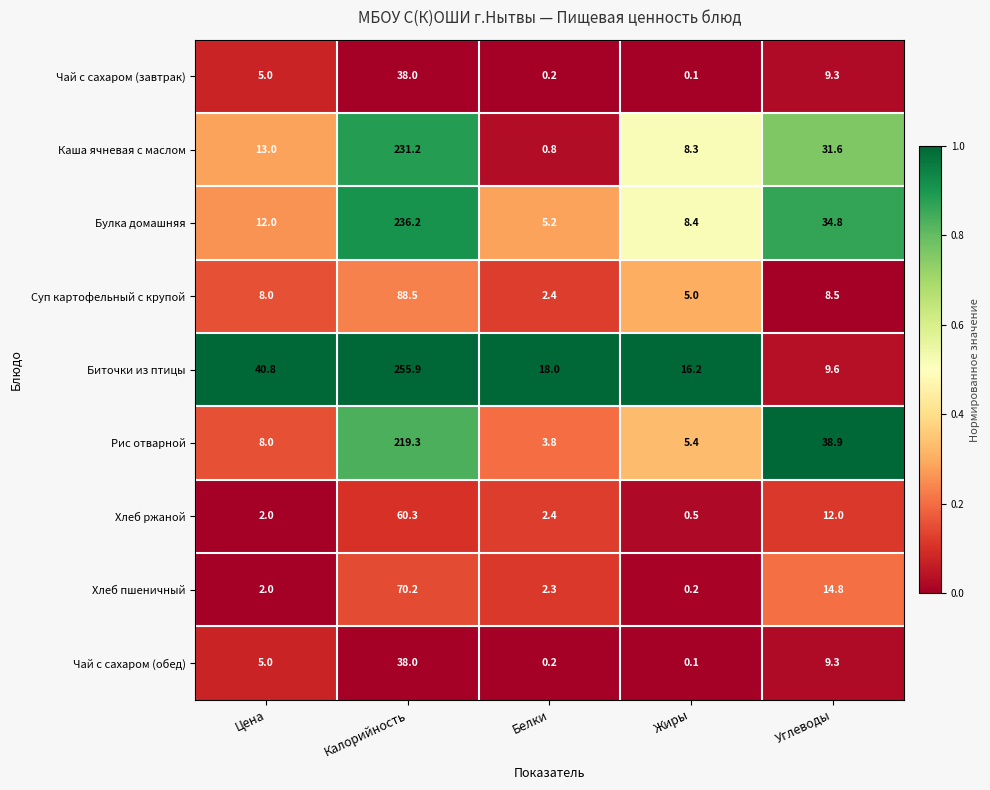

What is the maximum value shown in the chart?

255.9